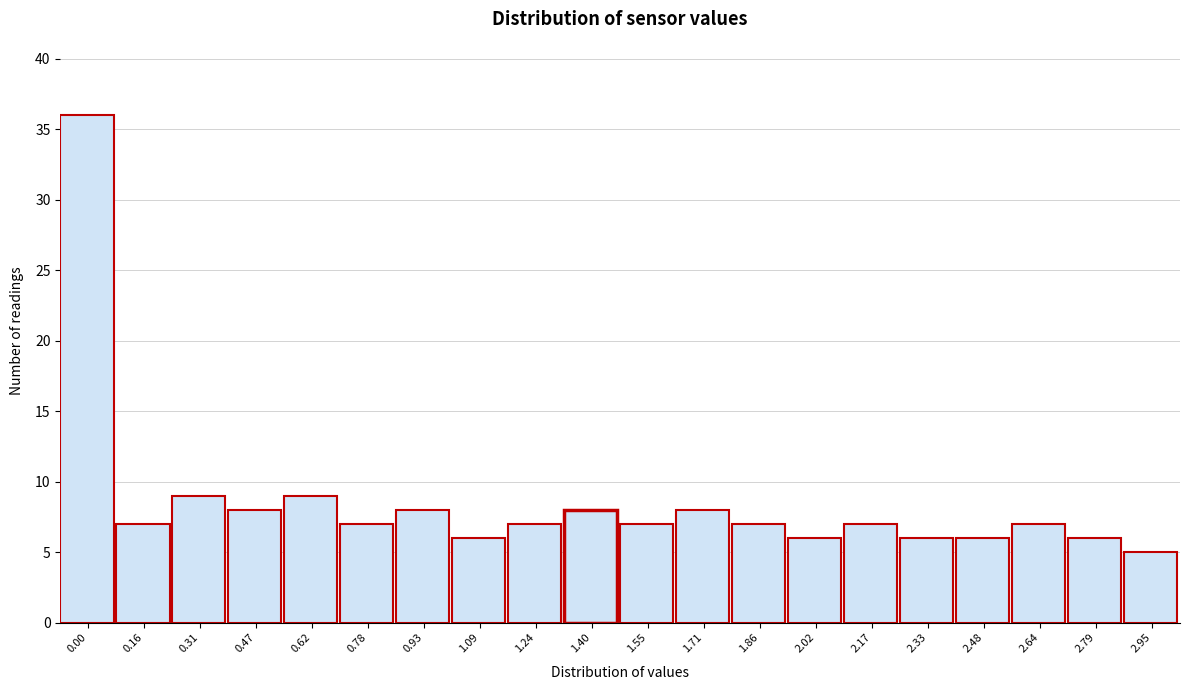

Reading left to right, what are all the values shown in this chart?

0.00=36	0.16=7	0.31=9	0.47=8	0.62=9	0.78=7	0.93=8	1.09=6	1.24=7	1.40=8	1.55=7	1.71=8	1.86=7	2.02=6	2.17=7	2.33=6	2.48=6	2.64=7	2.79=6	2.95=5